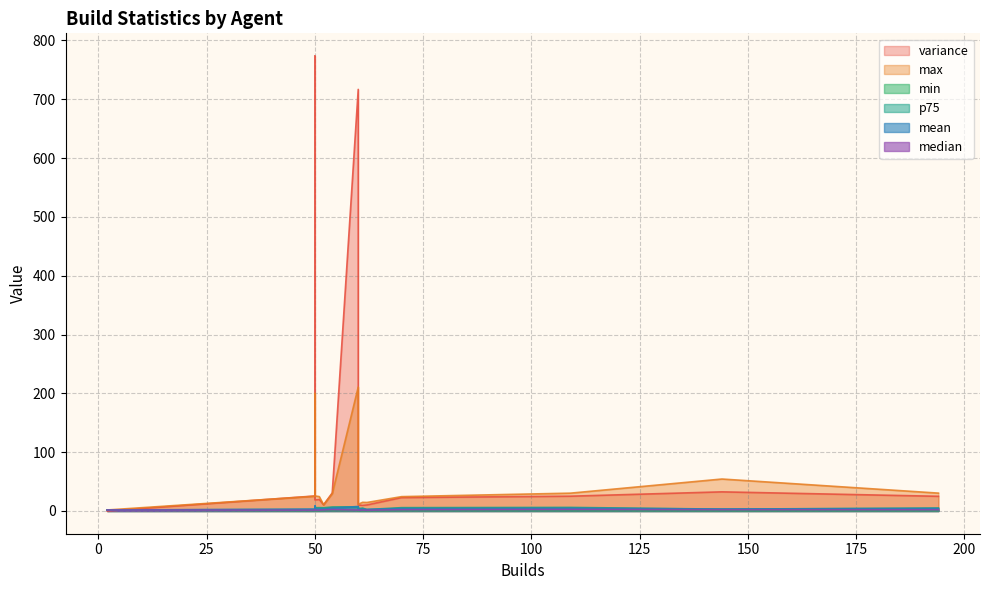

Reading right to left, what are all the values shown in this chart?

variance: puppet-1001=0.0	jessie-1001=10.1	1016=18.8	1013=773.5	1012=25.5	1011=10.5	1010=25.0	1009=30.7	1008=9.6	1007=10.3	1006=22.8	1004=25.1	1003=19.6	1002=716.9	1001=32.5
min: puppet-1001=1.6	jessie-1001=0.2	1016=0.2	1013=0.2	1012=0.2	1011=0.3	1010=0.2	1009=0.4	1008=0.2	1007=0.2	1006=0.3	1004=0.2	1003=0.2	1002=0.4	1001=0.2
max: puppet-1001=1.7	jessie-1001=11.3	1016=25.5	1013=199.9	1012=25.0	1011=10.5	1010=30.4	1009=29.4	1008=14.7	1007=14.4	1006=24.4	1004=30.3	1003=24.5	1002=210.6	1001=54.3
mean: puppet-1001=1.6	jessie-1001=2.9	1016=3.4	1013=8.8	1012=3.2	1011=3.3	1010=4.2	1009=4.7	1008=2.8	1007=2.7	1006=4.0	1004=4.5	1003=3.6	1002=7.6	1001=3.3
median: puppet-1001=1.6	jessie-1001=1.2	1016=1.1	1013=2.3	1012=1.2	1011=1.8	1010=2.1	1009=2.4	1008=1.5	1007=1.2	1006=2.1	1004=2.6	1003=1.3	1002=1.5	1001=2.2
p75: puppet-1001=1.7	jessie-1001=3.9	1016=5.5	1013=7.1	1012=2.5	1011=5.4	1010=5.0	1009=6.8	1008=4.9	1007=2.4	1006=5.6	1004=6.1	1003=5.6	1002=7.1	1001=3.1